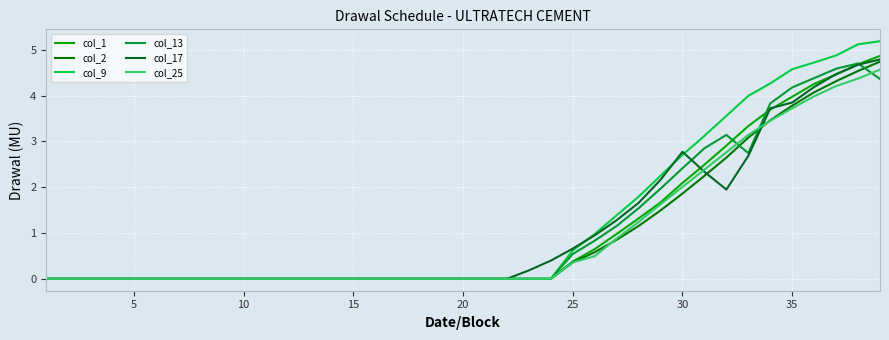

What is the maximum value shown in the chart?

5.2